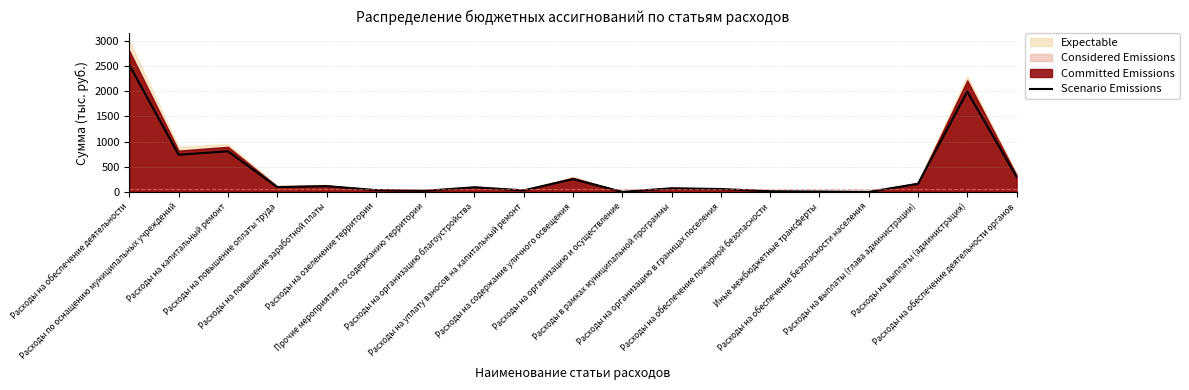

At which category does the data reach its first local valley?

Расходы по оснащению муниципальных учреждений